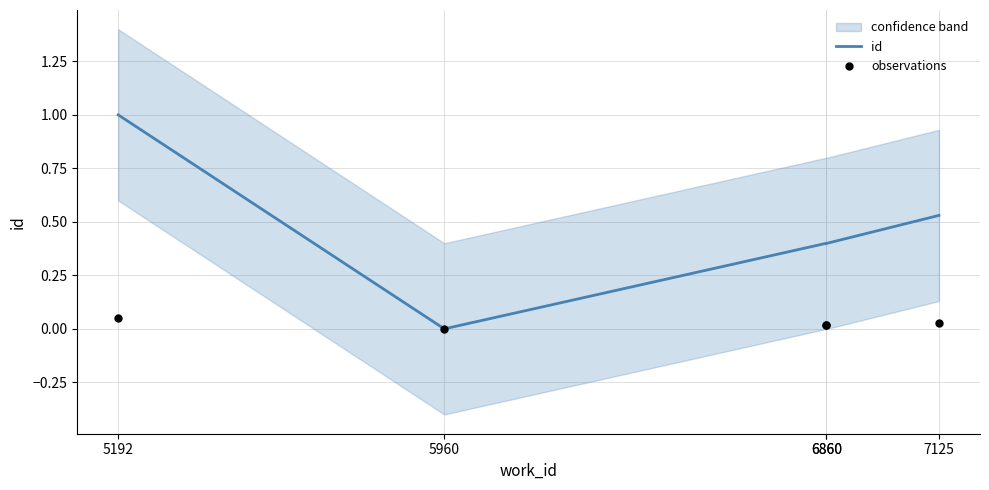

At how many categories does at least one series exceed 0?

4